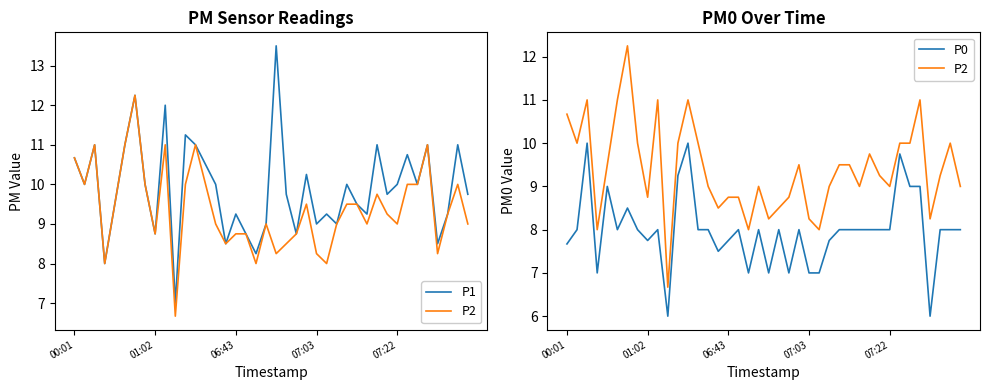

Count the number of categories in the chart.

40